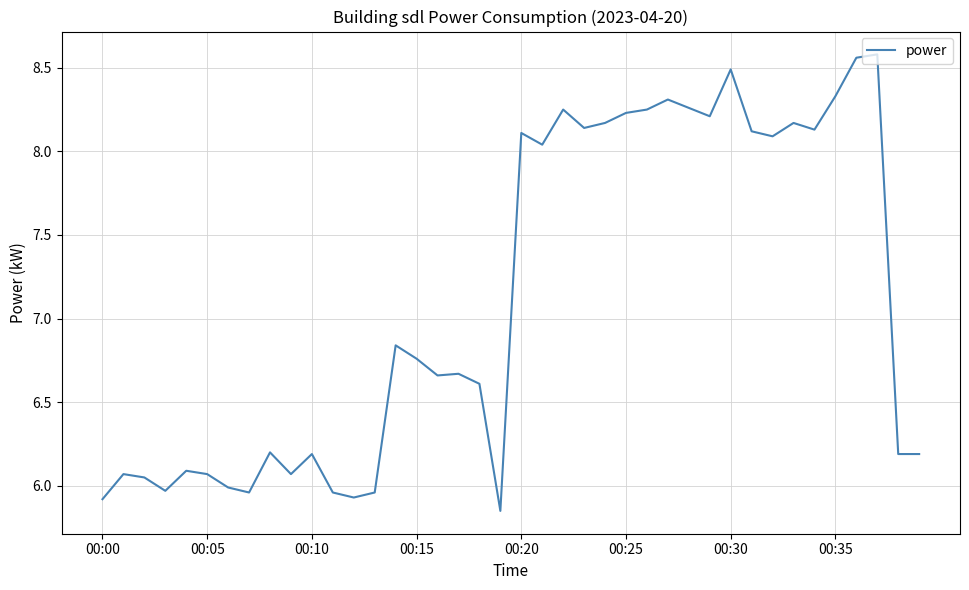

What is the difference between the maximum and minimum values?

2.7